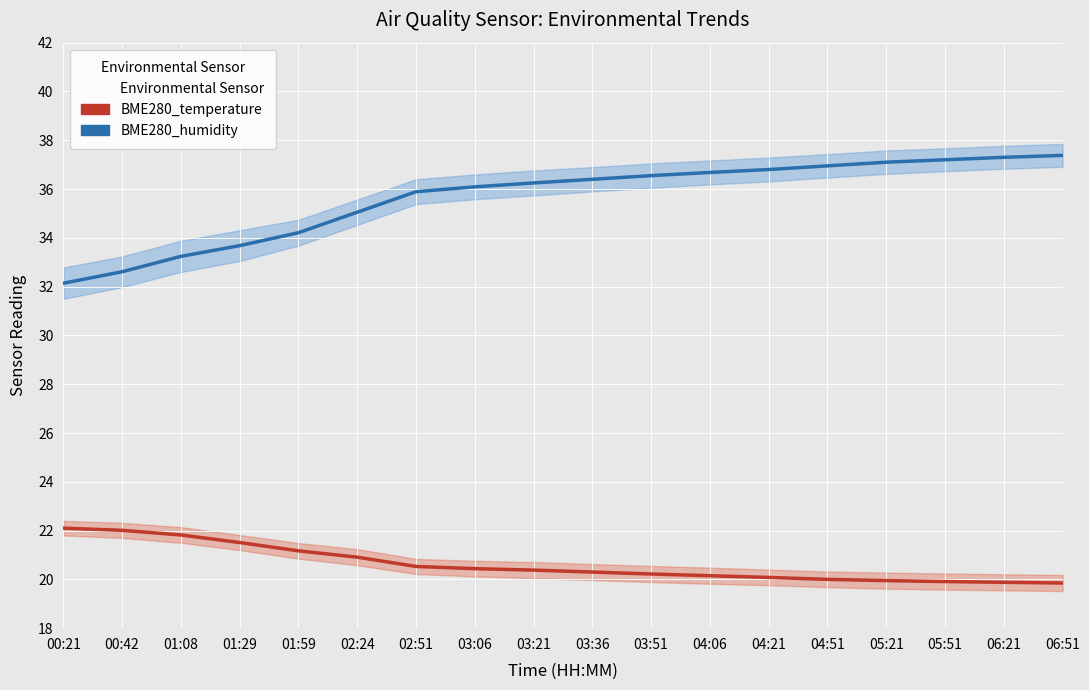

Which series has the largest range (max minus min)?

BME280_humidity